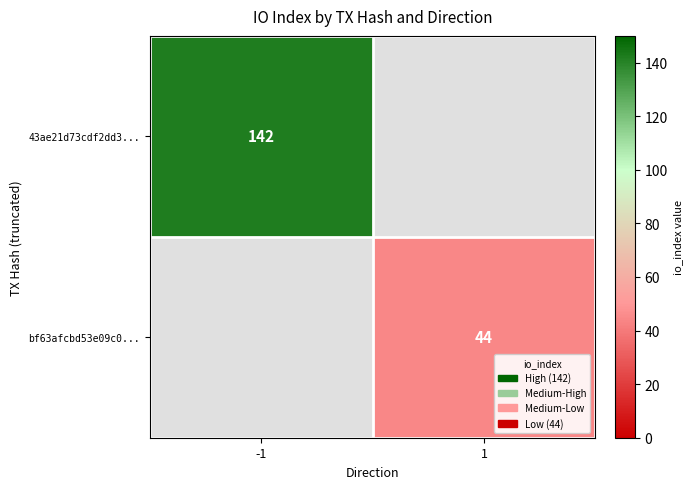

What is the maximum value shown in the chart?

142